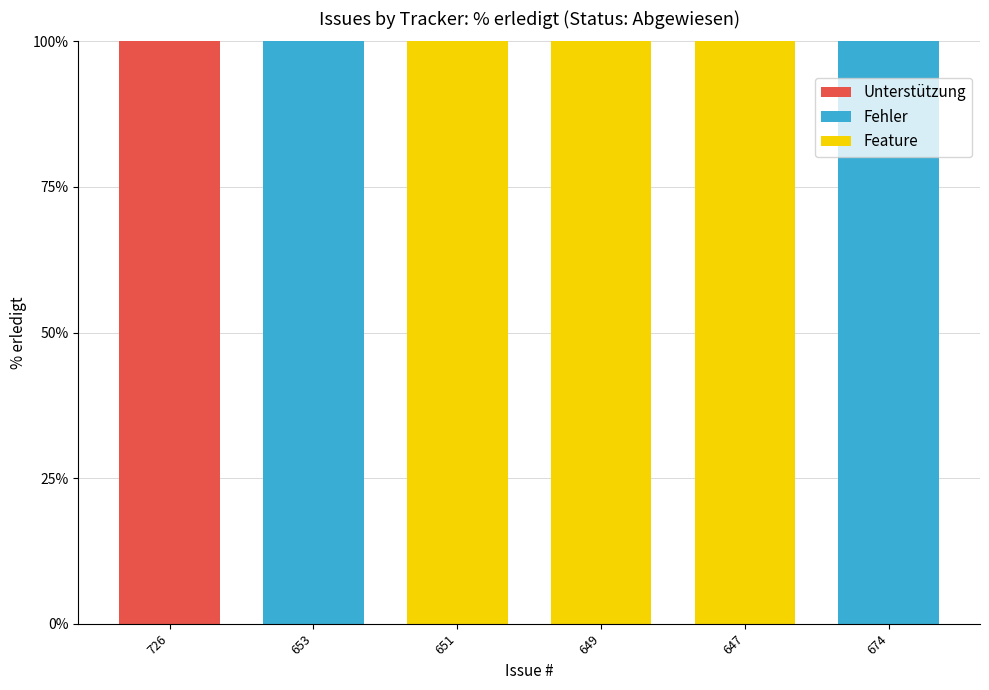

Count the number of categories in the chart.

6